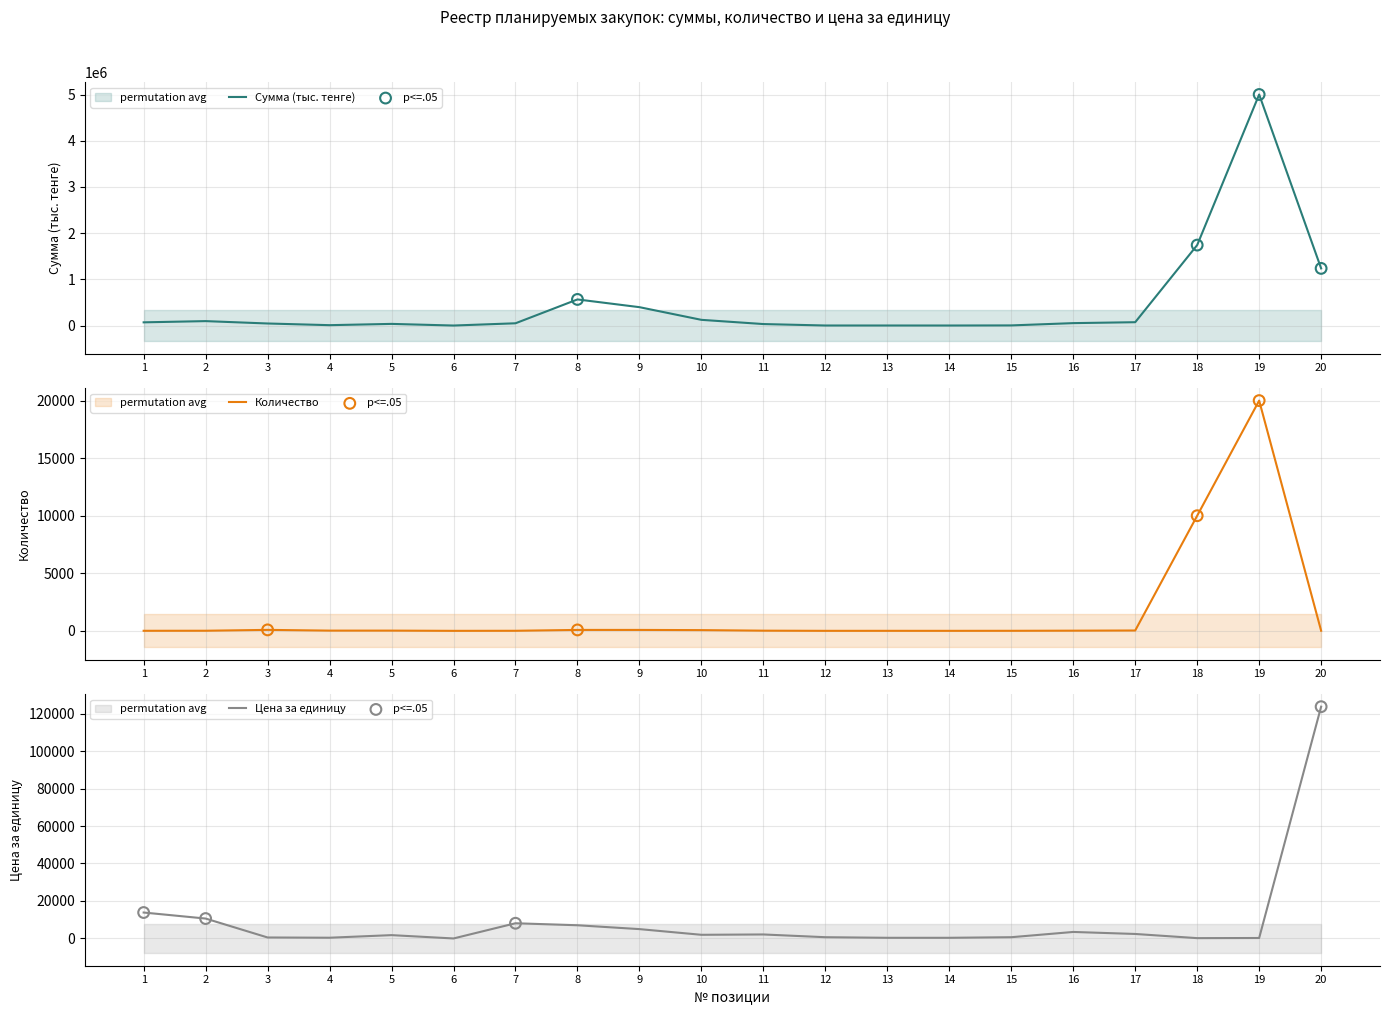

What is the total value across all series at 18?

1751274.1